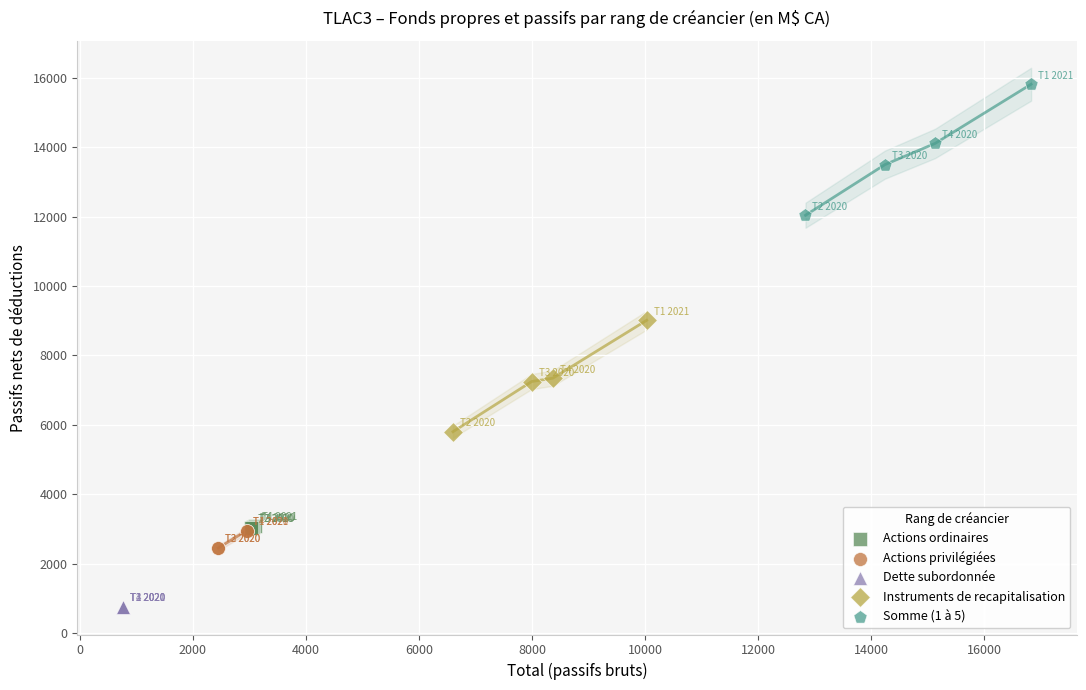

Which series reaches the minimum Y coordinate?

Dette subordonnée